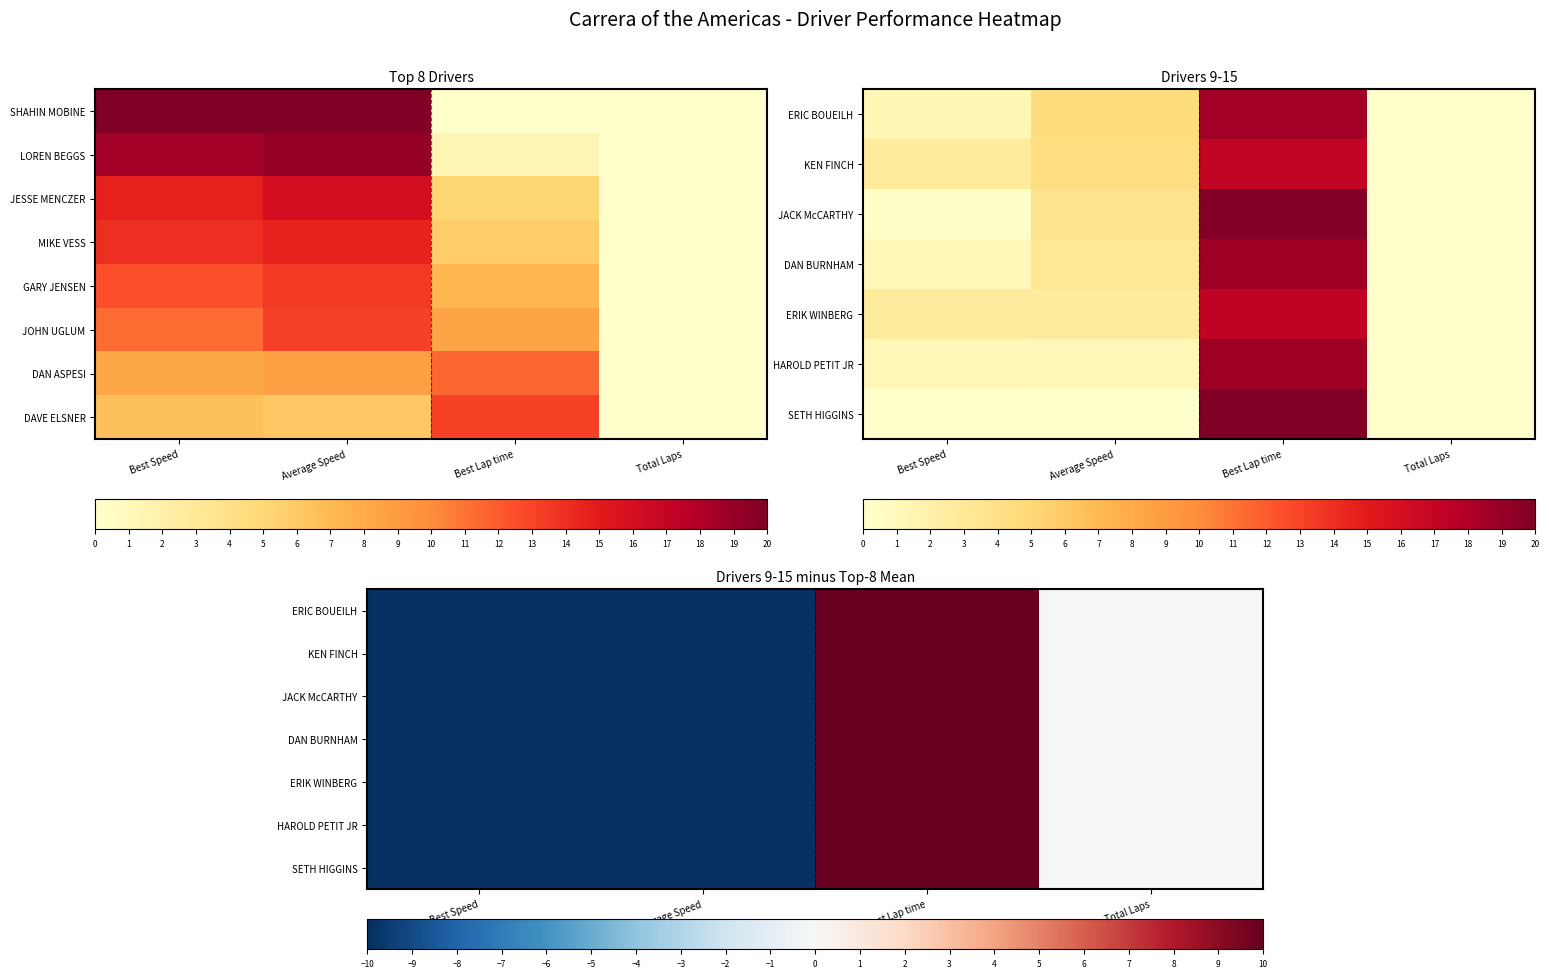

What is the difference between the second highest and second lowest values in the KEN FINCH series?

10.0